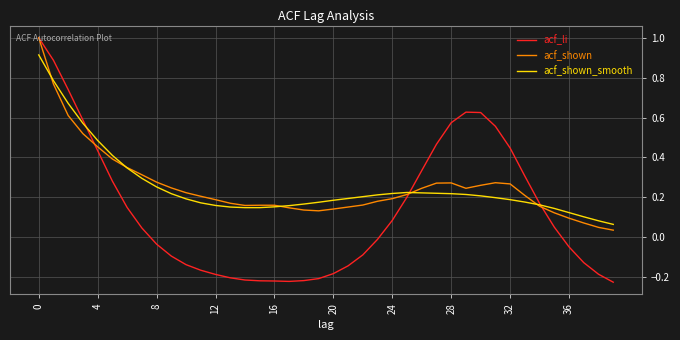

Which series ends up on top after the final intersection of acf_shown and acf_shown_smooth?

acf_shown_smooth